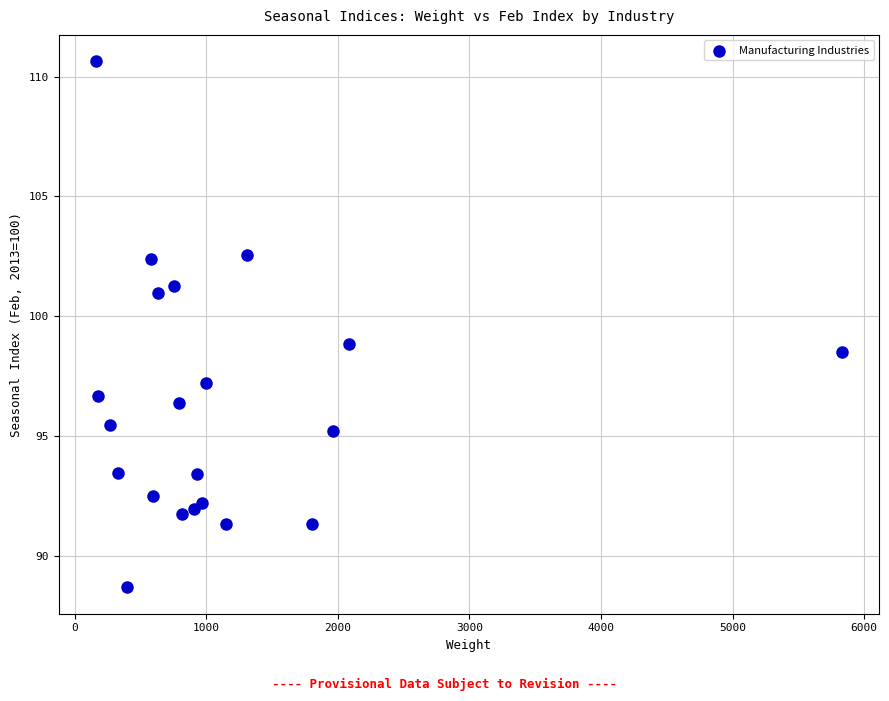

What is the range of X values (max minus min)?

5670.4